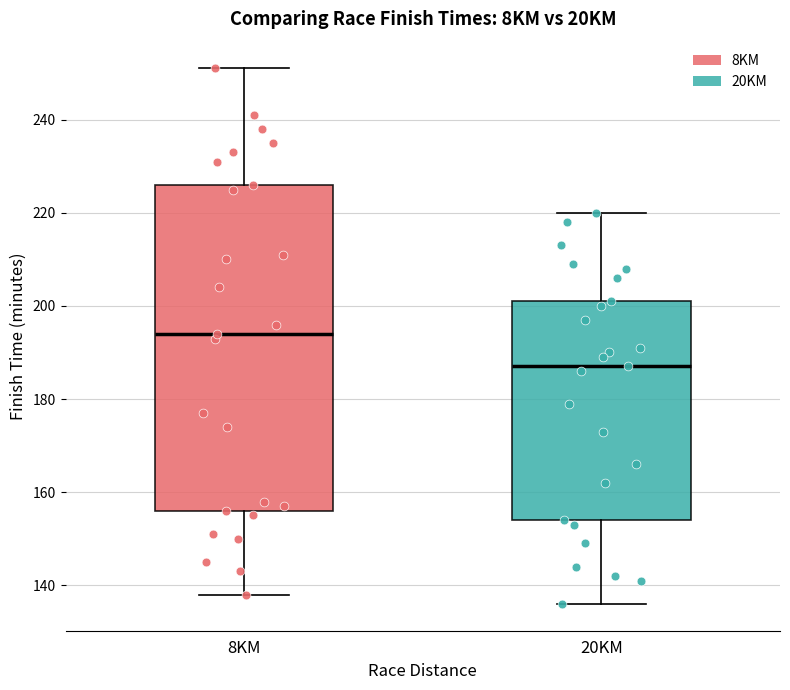

Where is the lower edge of the box for 8KM on the y-axis? The values are not printed on the chart, so give them approximately, as read against the axis.

156